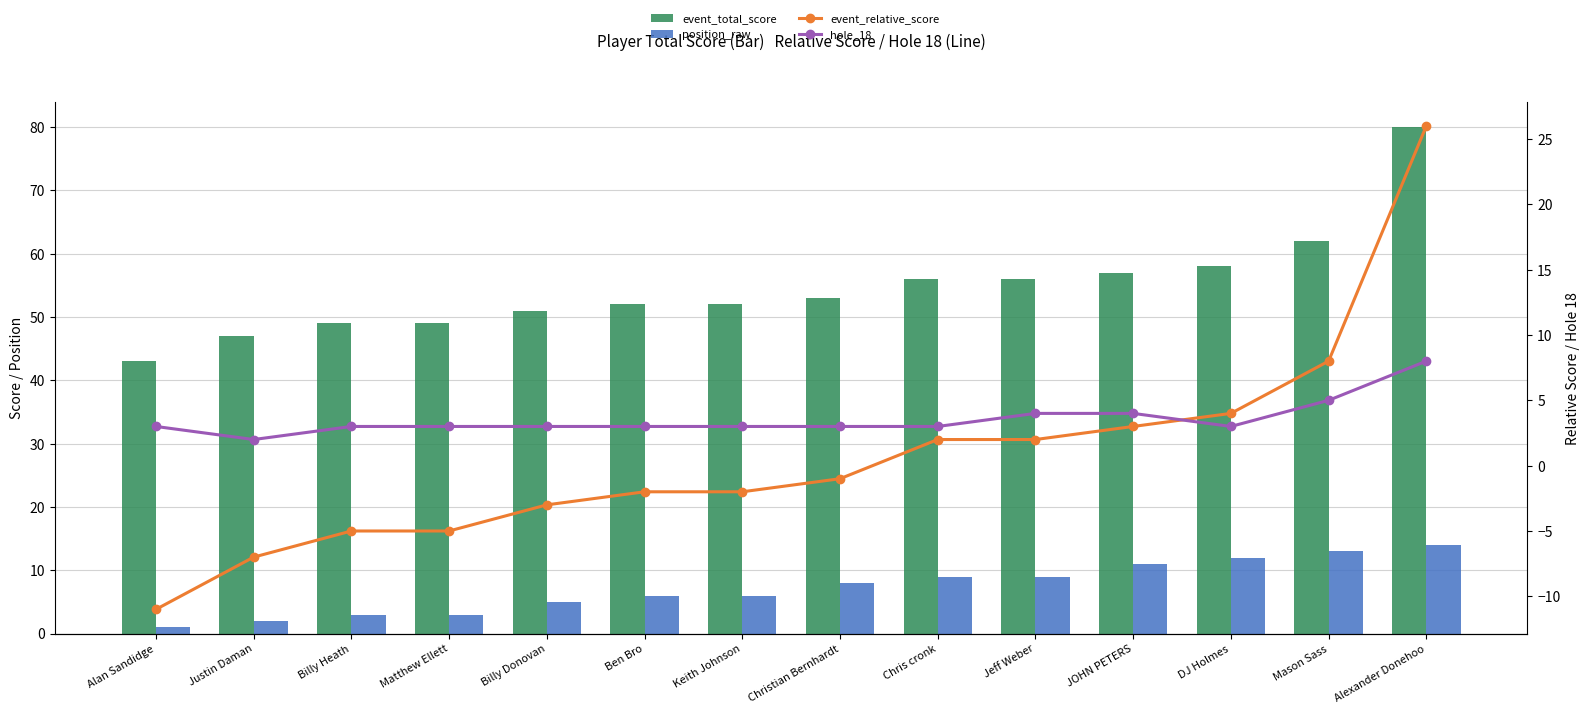

What is the minimum value for position_raw?

1